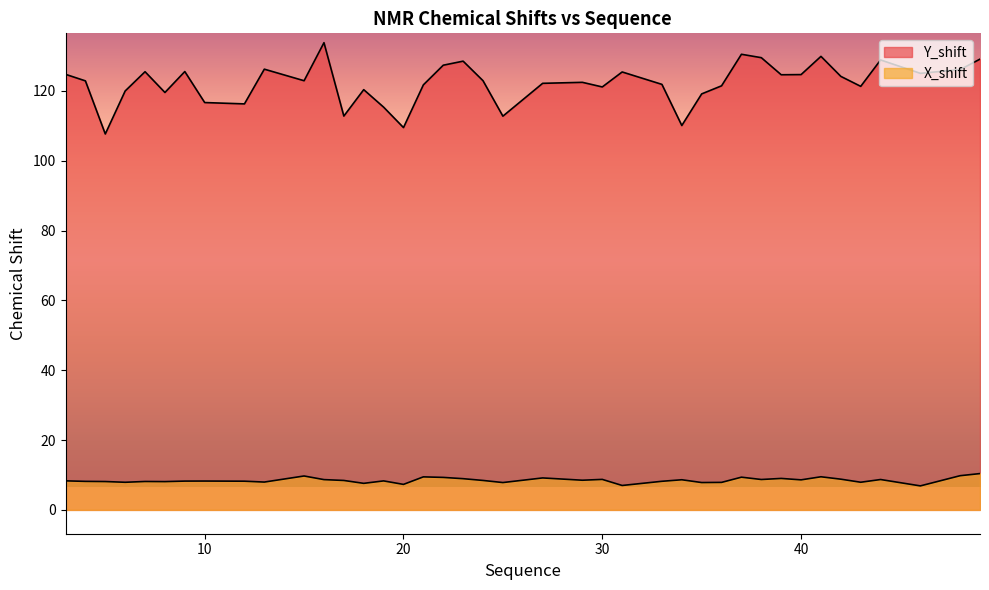

True or false: Y_shift and X_shift intersect in this chart.

False